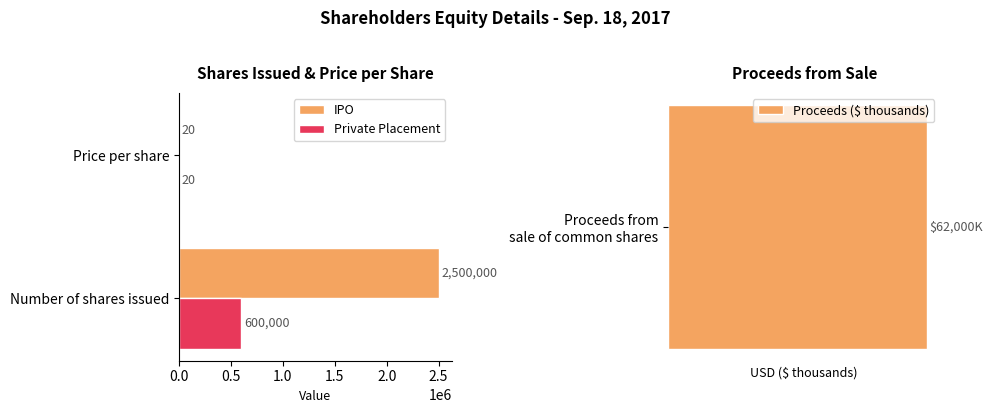

At how many categories does at least one series exceed 512392?

1